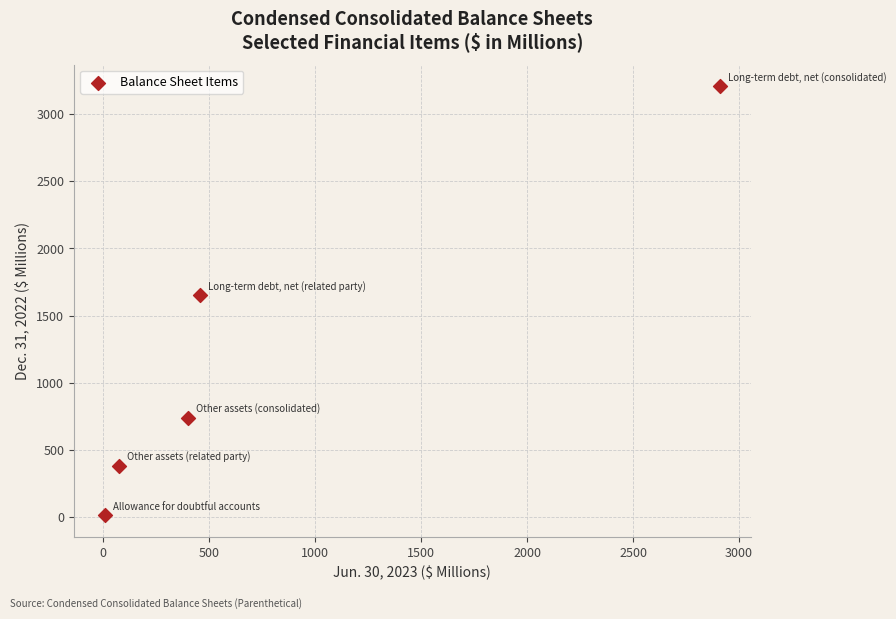

What Y value in the scatter plot is closest to 1610?

1650